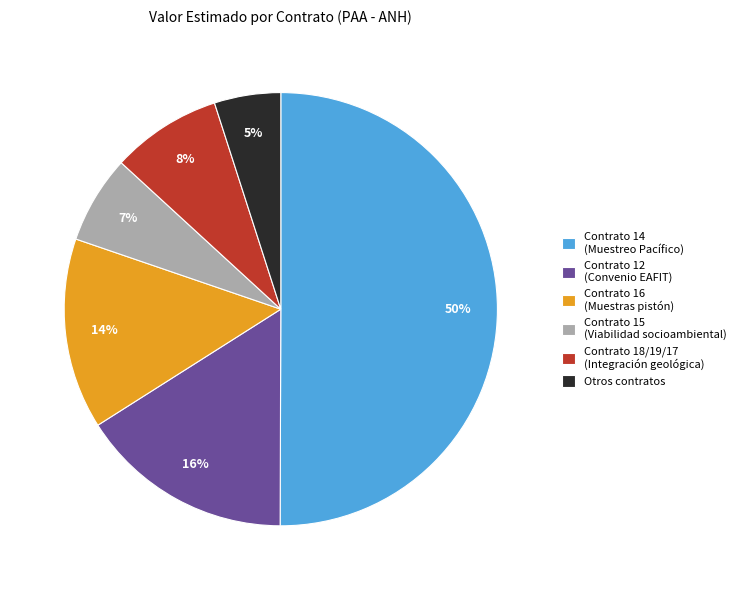

Do Contrato 18/19/17 (Integración geológica) and Contrato 16 (Muestras pistón) together represent more than half of the pie?

No